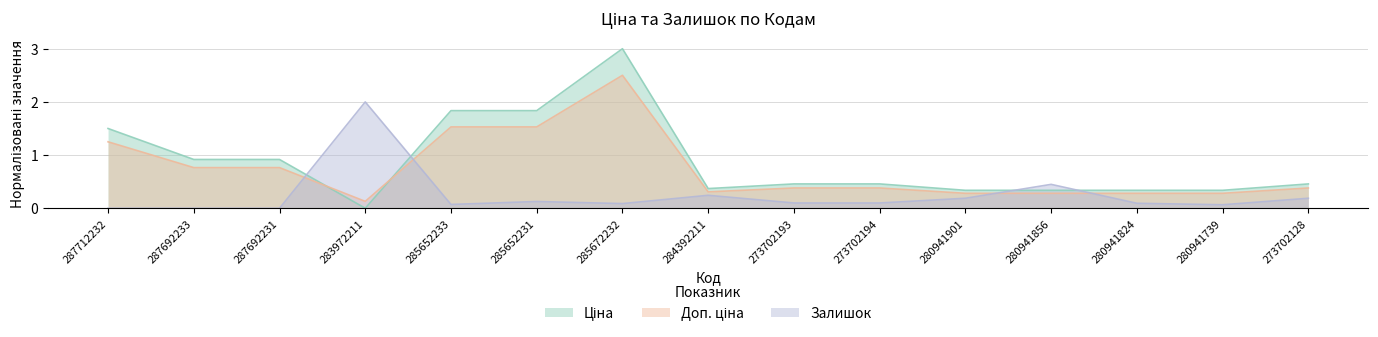

Does the chart have visible grid lines?

Yes